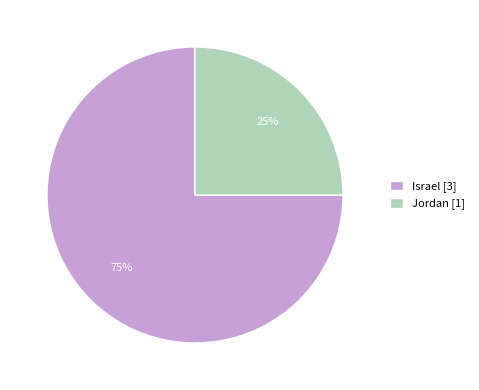

Rank the categories by value from lowest to highest.

Jordan, Israel